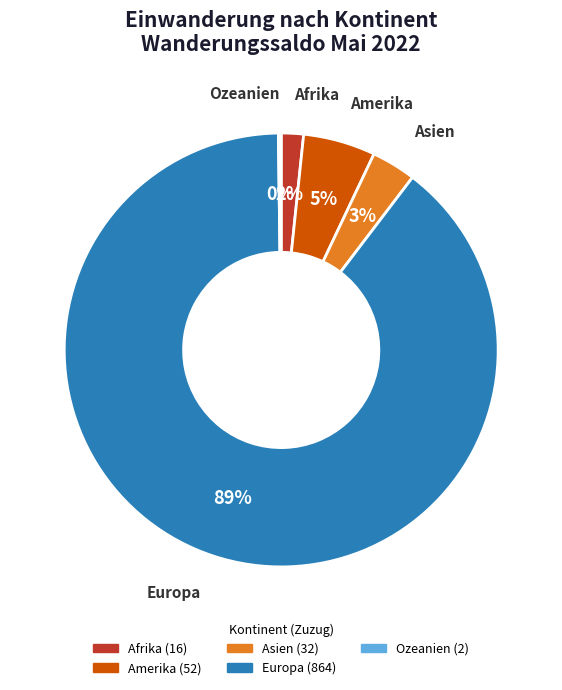

What is the majority slice?

Europa